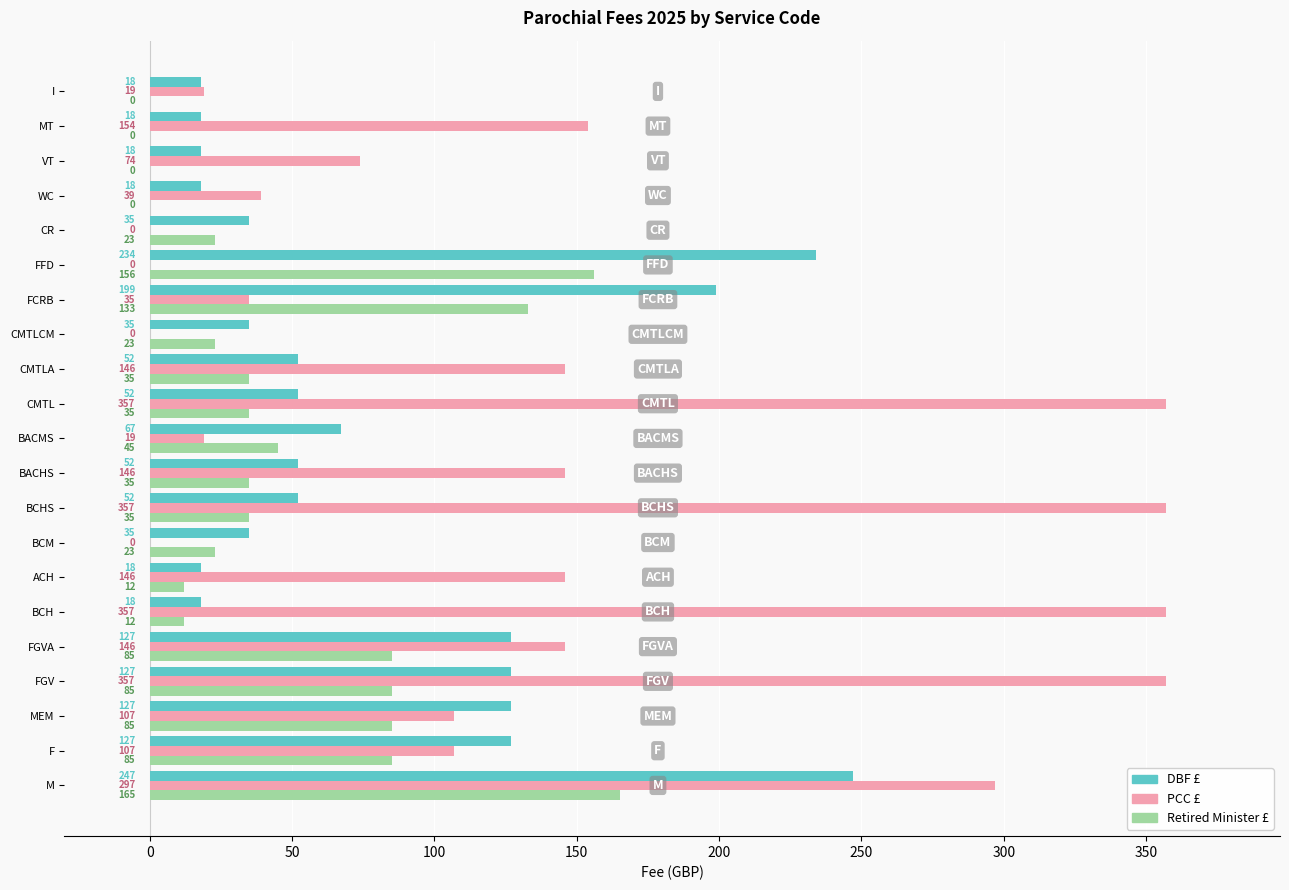

The value of DBF £ at CMTL is 52. True or false?

True